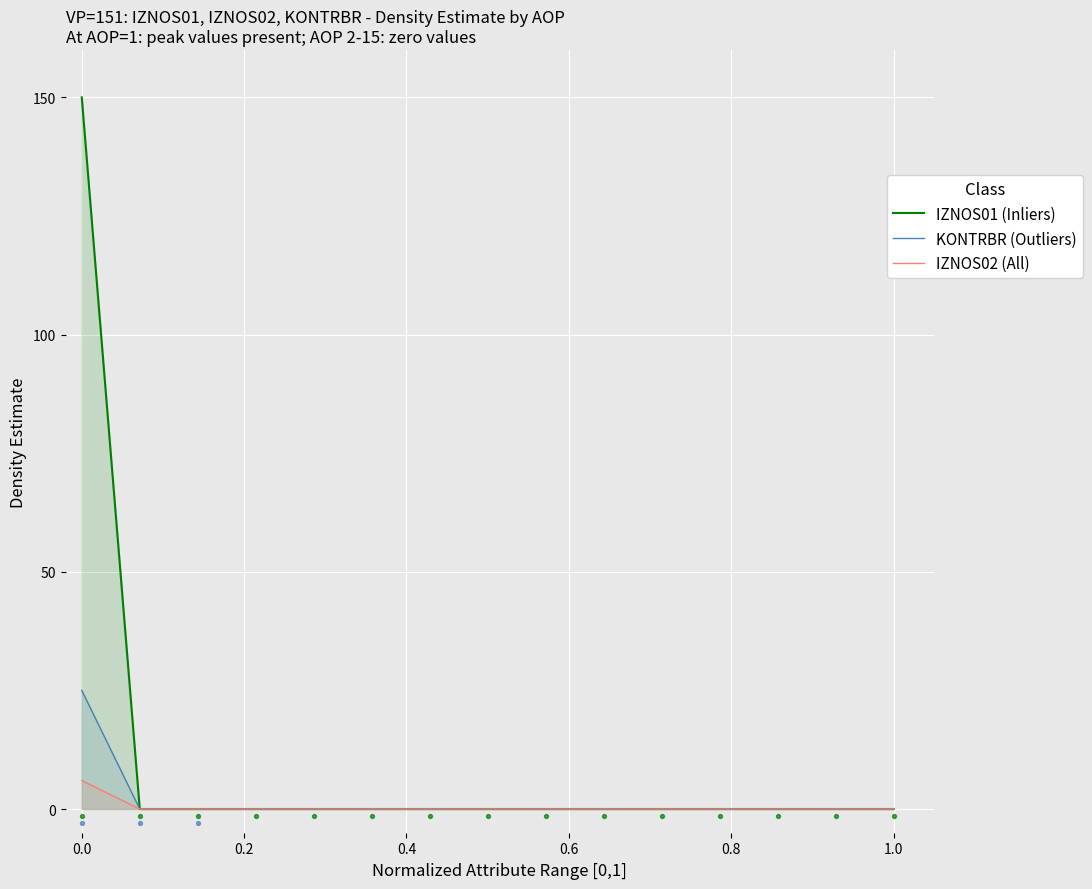

Which series contains the highest Y value?

IZNOS01 (Inliers)